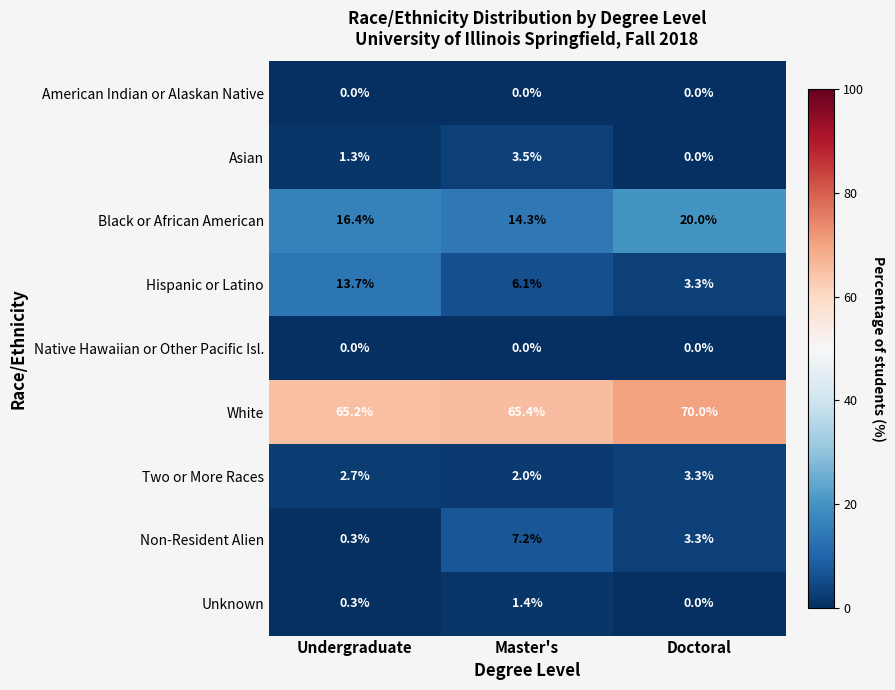

How many data points does each series have?

3